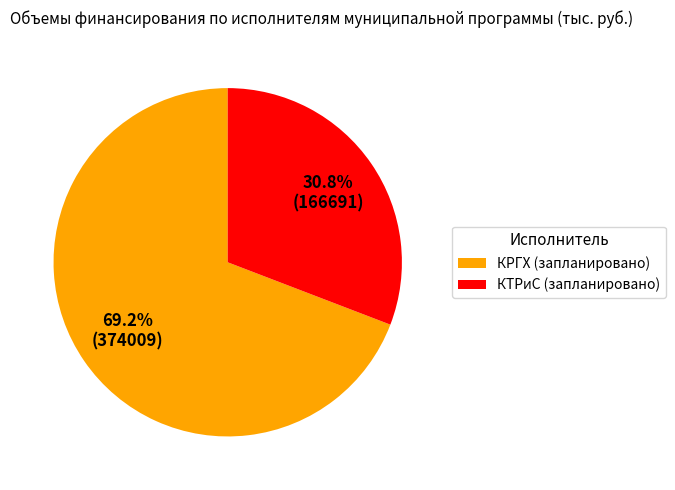

Does any single category account for the majority?

Yes